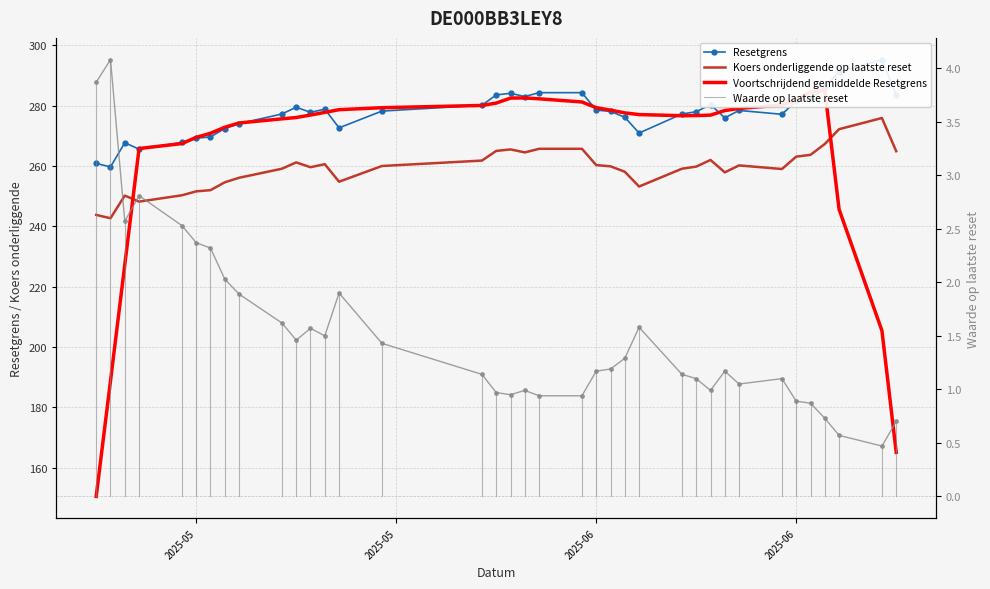

What is the difference between the second highest and minimum values in the Koers onderliggende op laatste reset series?

31.6